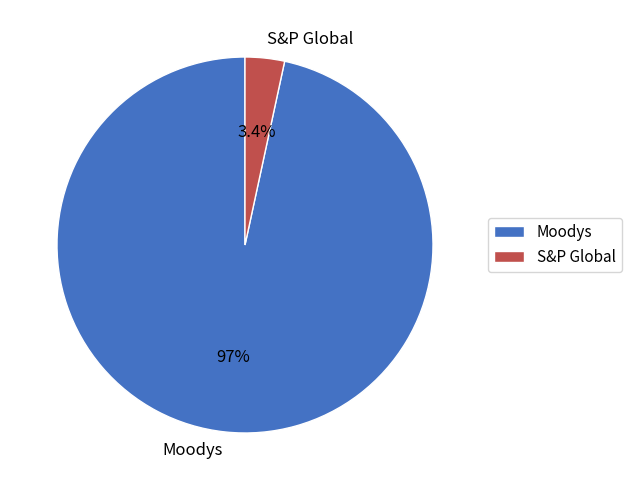

Do Moodys and S&P Global together represent more than half of the pie?

Yes